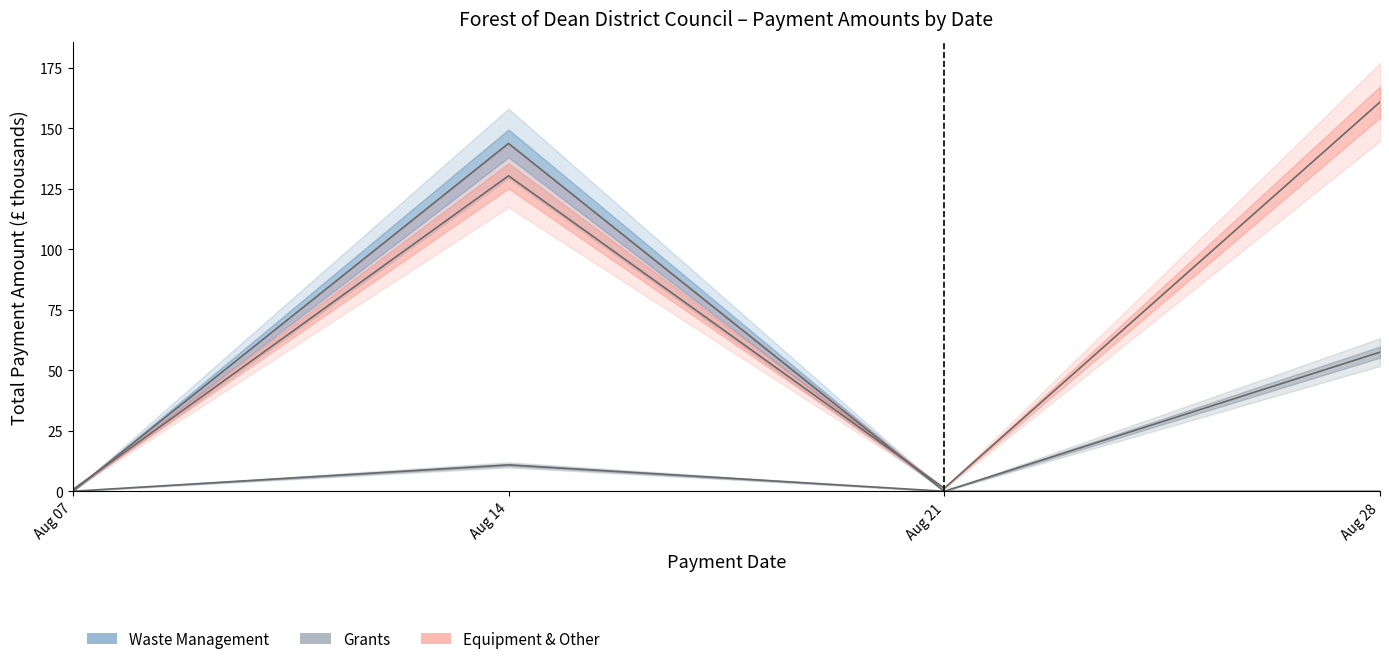

Is this an area chart (filled region under the line)?

No